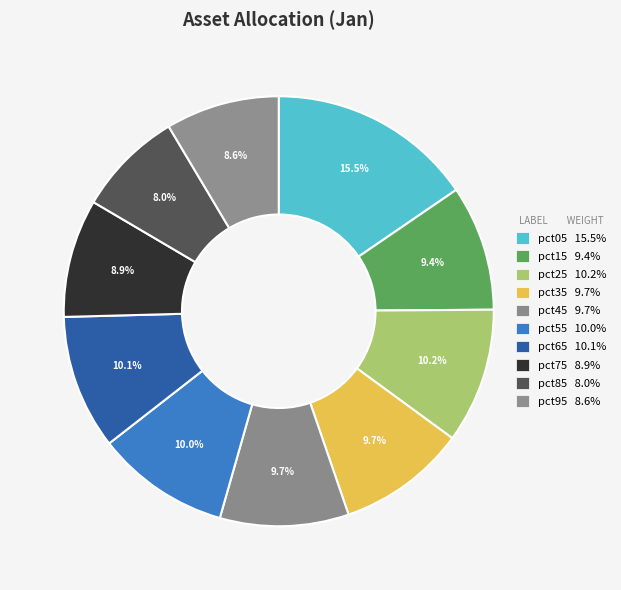

What percentage do pct35 and pct85 together represent?

17.7%